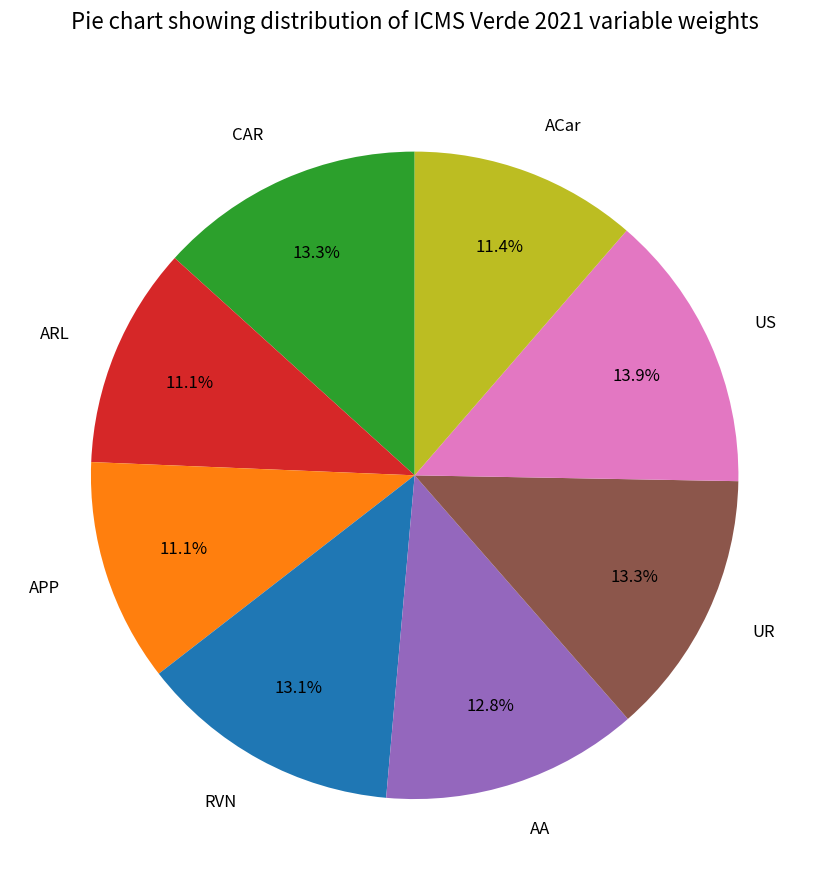

How many segments does this pie chart have?

8